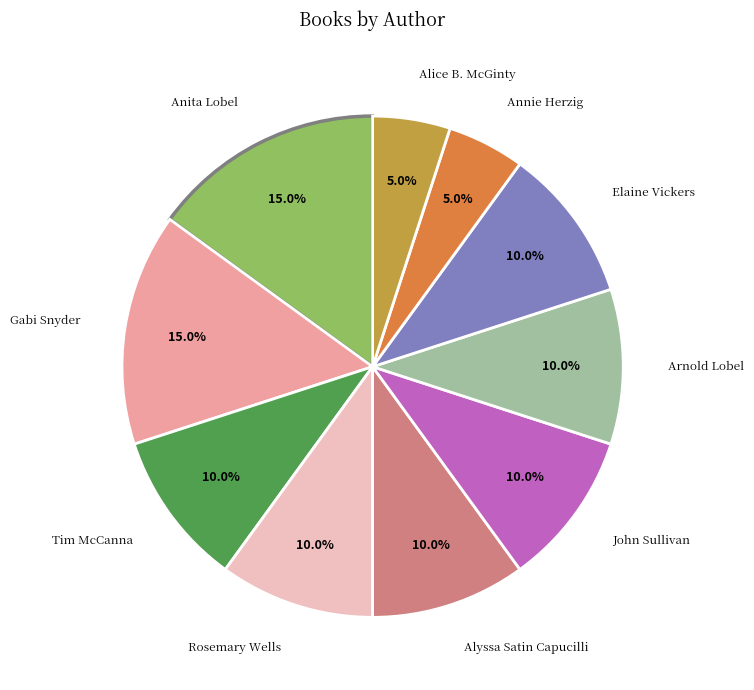

How many slices are in this pie chart?

10